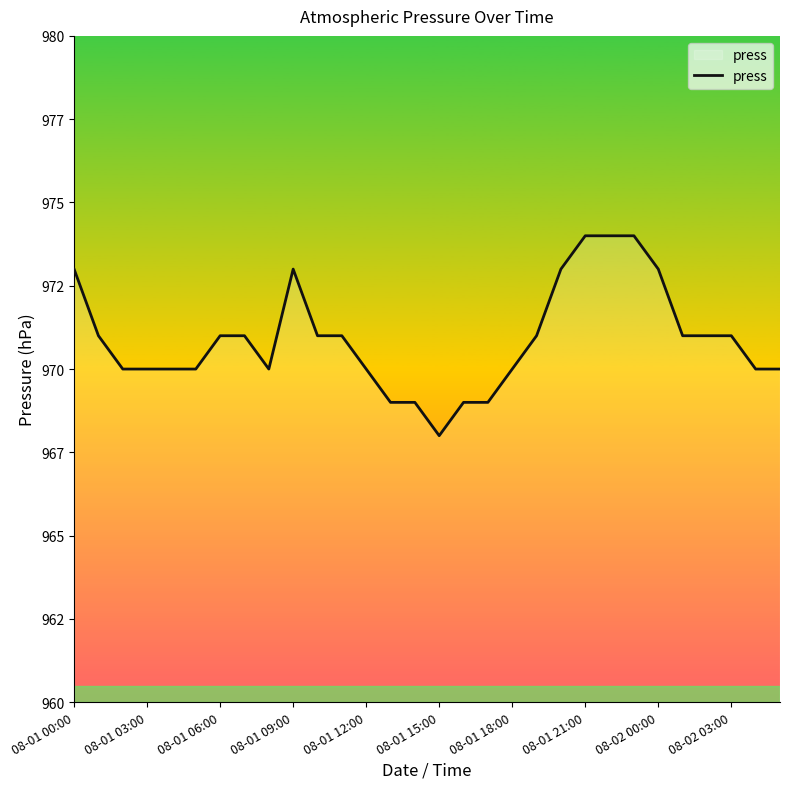

What is the label of the 13th point from the left?

08-01 12:00